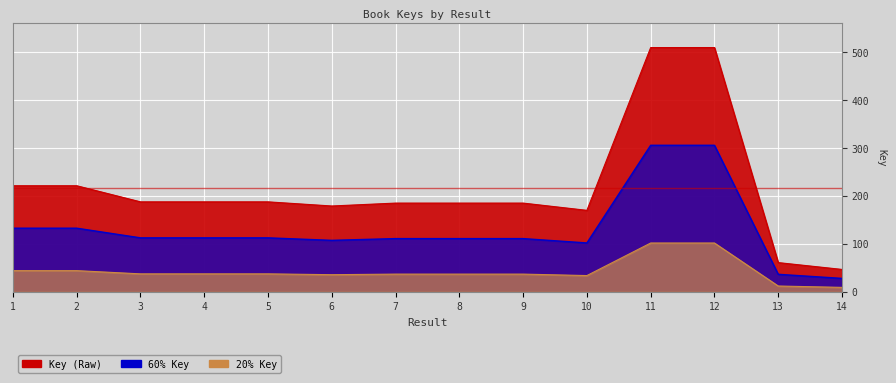

How many interior local valleys (lower than both neighbors) does the data have?

3